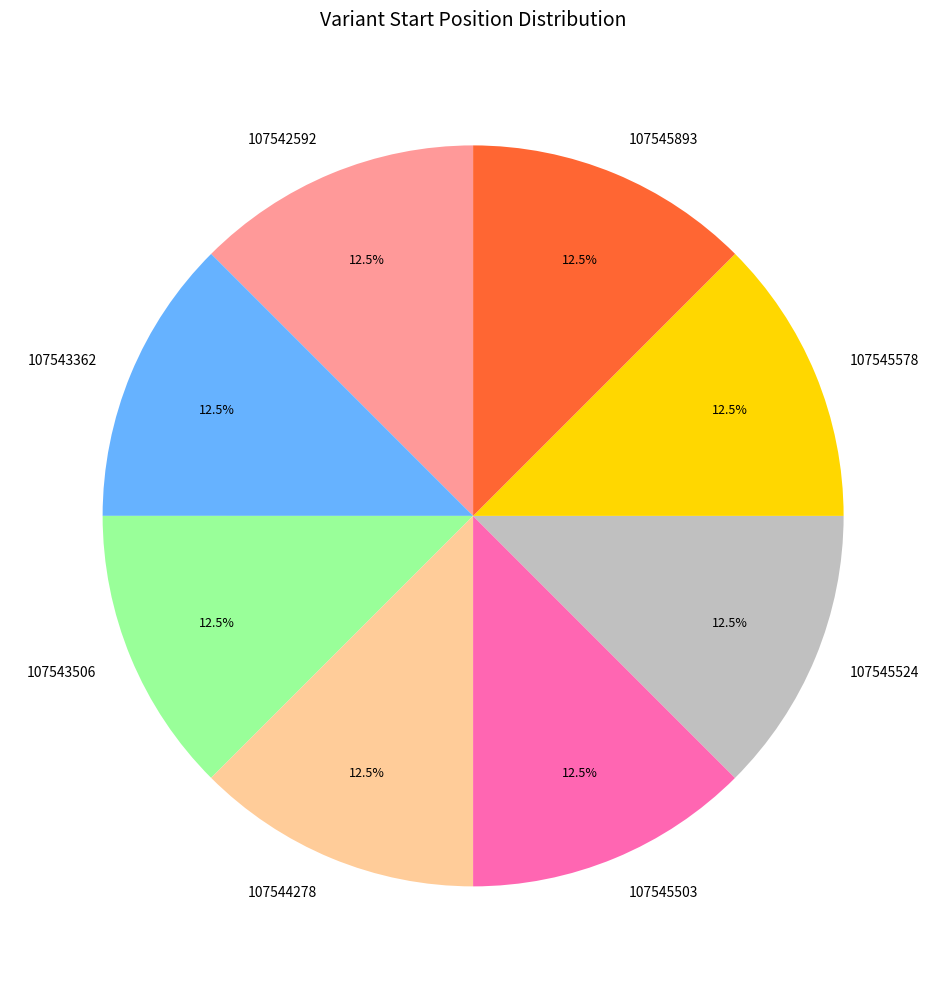

Is there a majority slice in this chart?

No